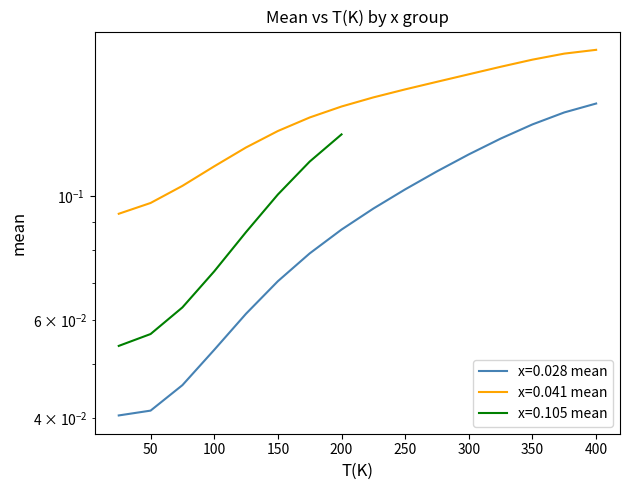

True or false: x=0.041 mean and x=0.028 mean intersect in this chart.

False